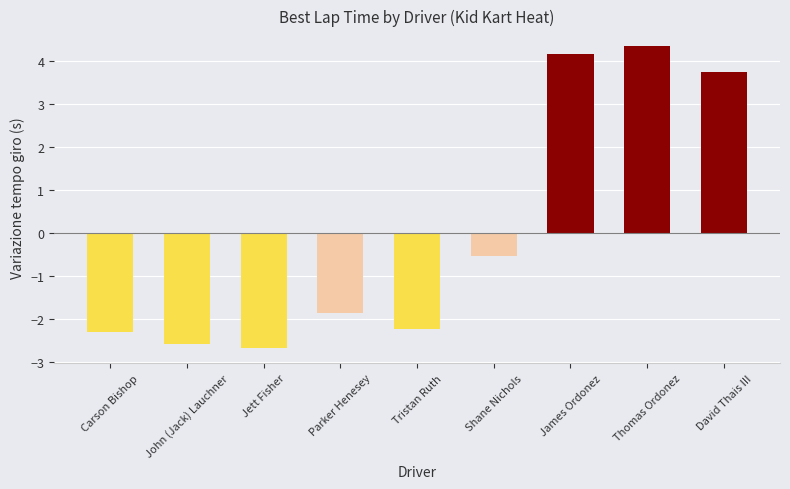

Reading left to right, what are all the values shown in this chart?

Carson Bishop=-2.3	John (Jack) Lauchner=-2.6	Jett Fisher=-2.7	Parker Henesey=-1.9	Tristan Ruth=-2.2	Shane Nichols=-0.6	James Ordonez=4.2	Thomas Ordonez=4.3	David Thais III=3.7